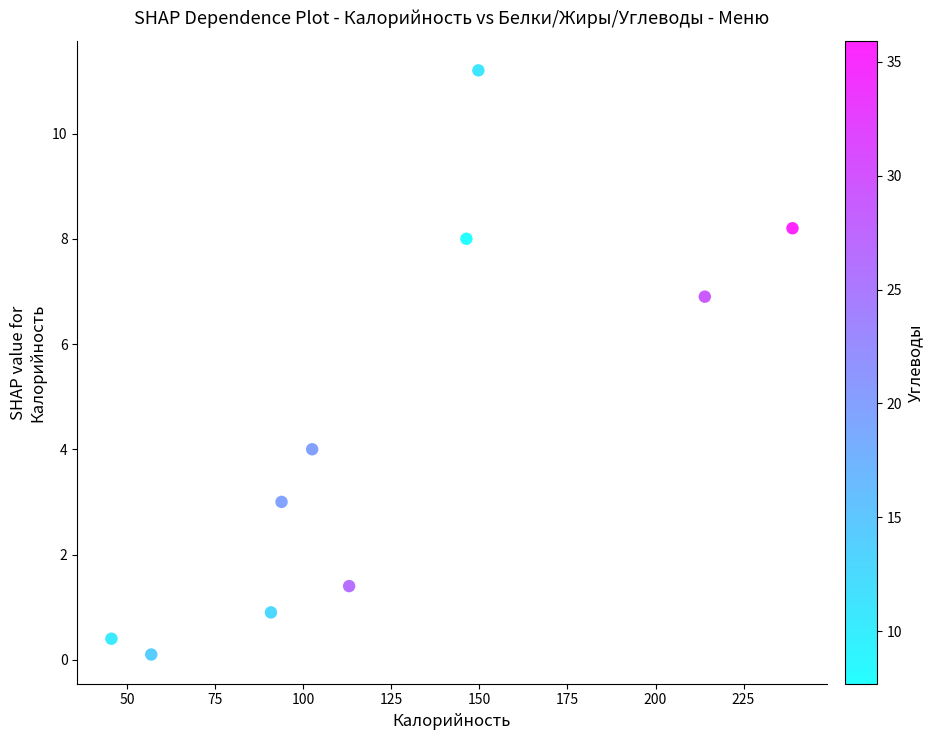

What is the average Y value?

4.4